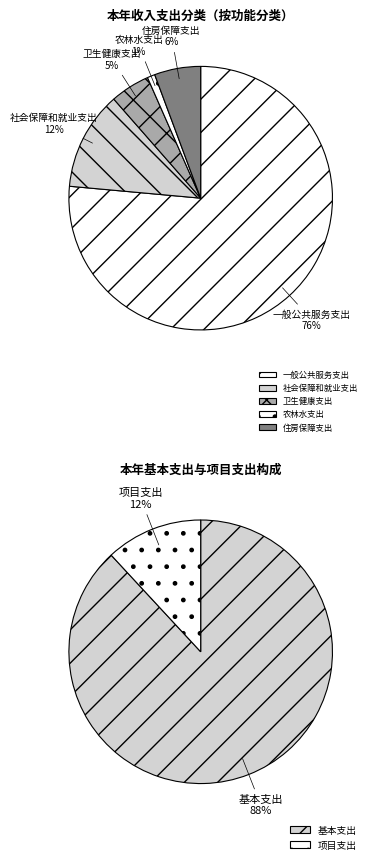

Which category has the smallest portion of the pie?

农林水支出